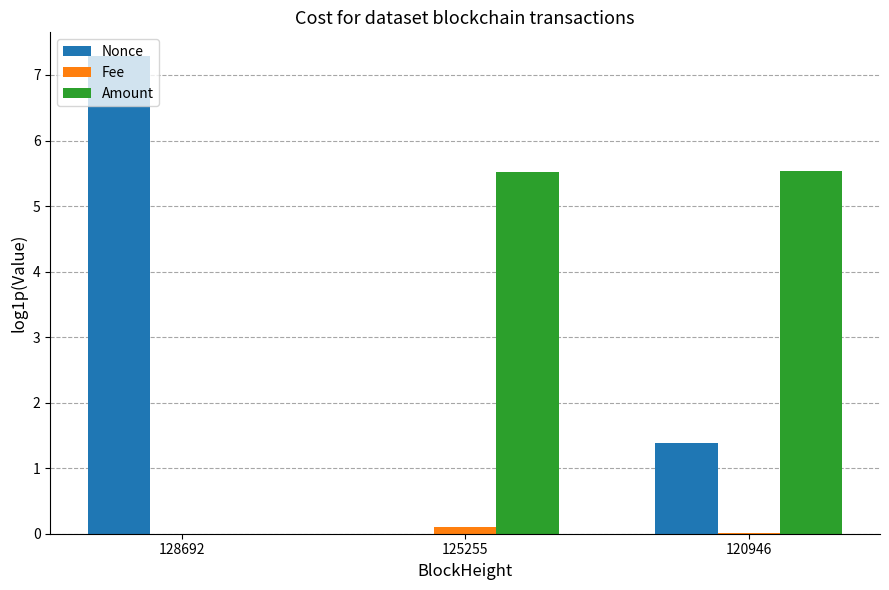

What is the sum of all Amount values?

11.1